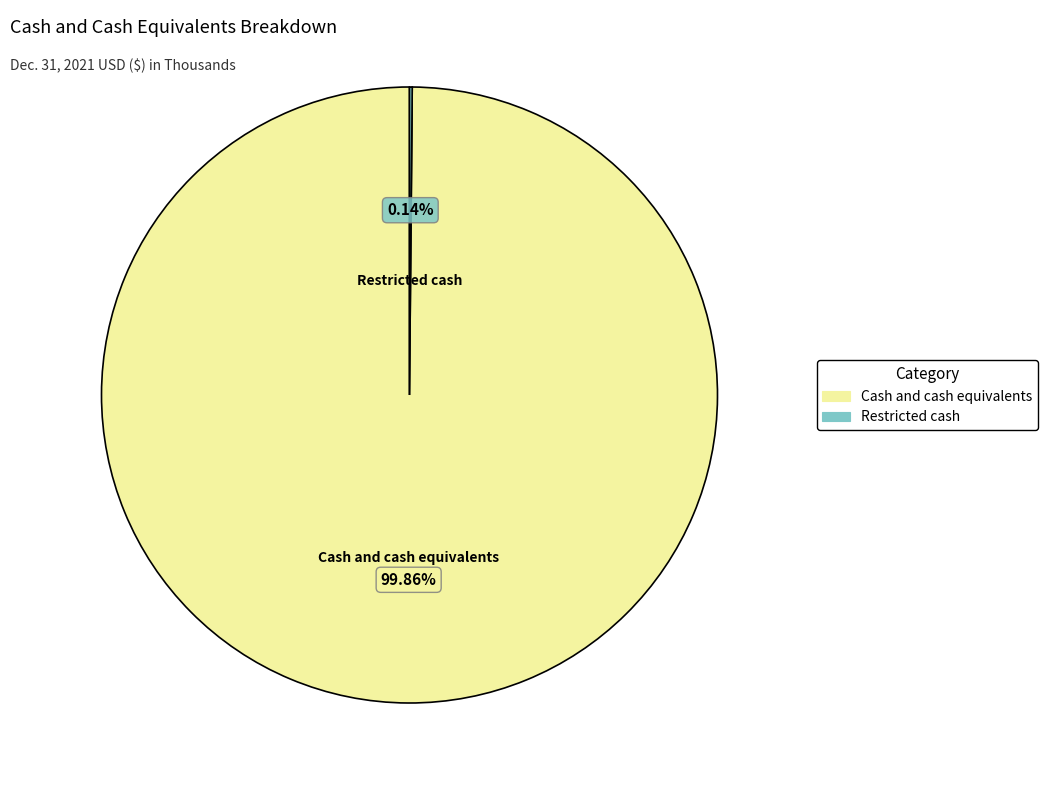

Does Cash and cash equivalents account for over 50% of the chart?

Yes